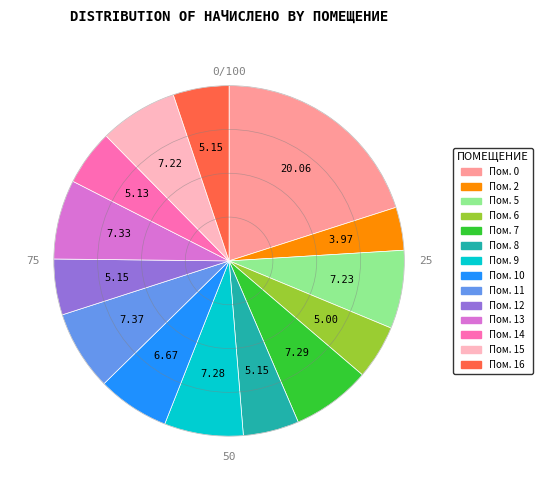

Combined, do Пом. 6 and Пом. 16 account for over 50%?

No